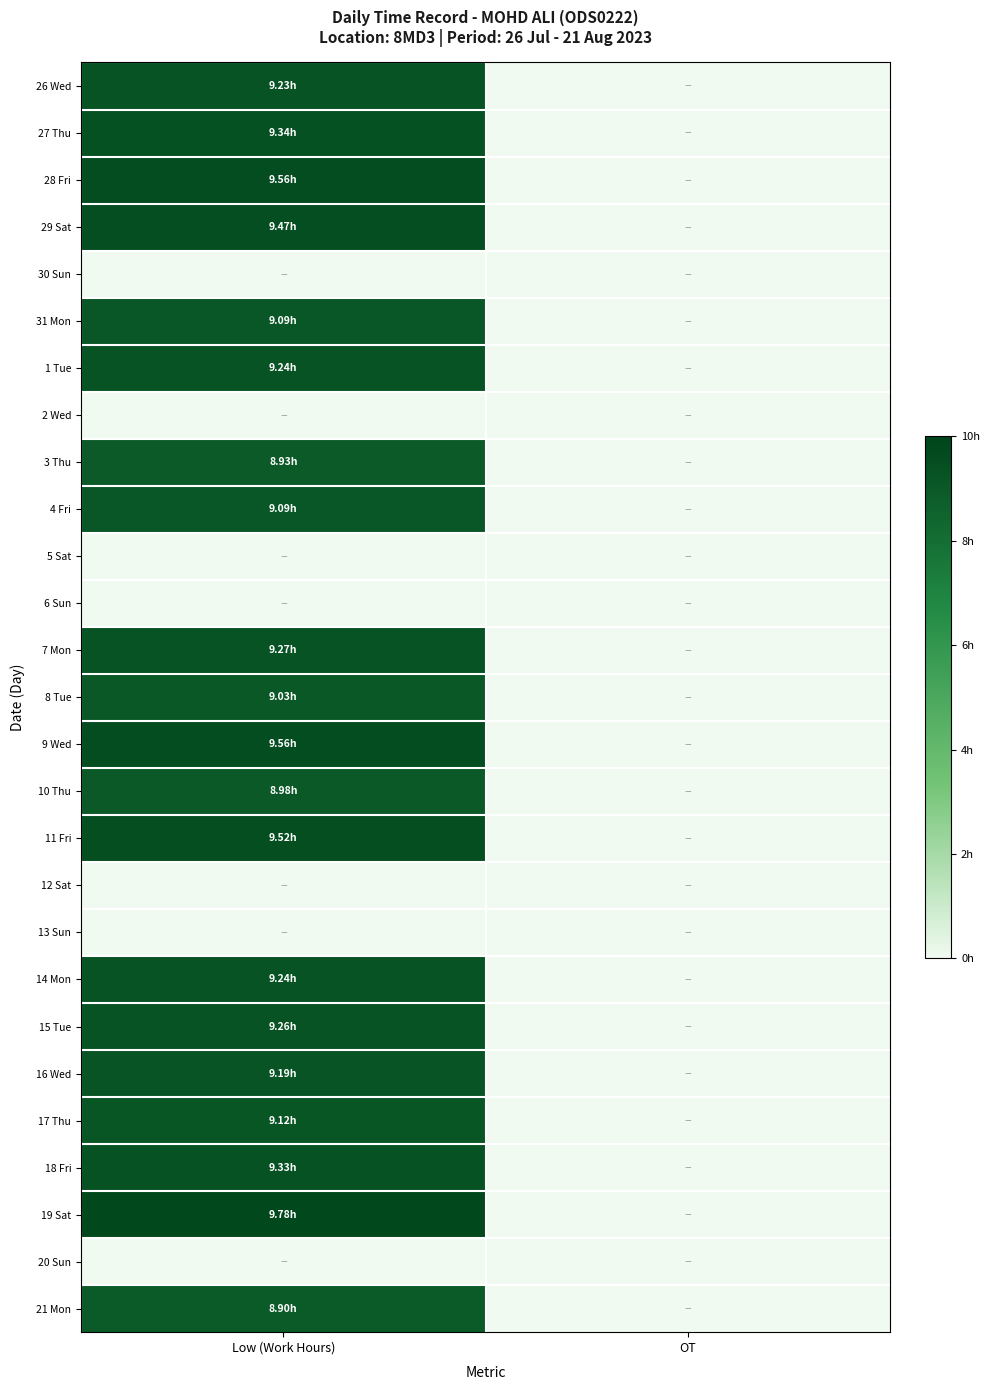

At which category does the chart reach its minimum across all series?

OT